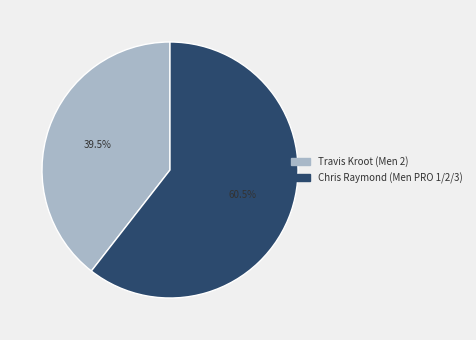

What is the ratio of the value at Chris Raymond (Men PRO 1/2/3) to the value at Travis Kroot (Men 2)?

1.5